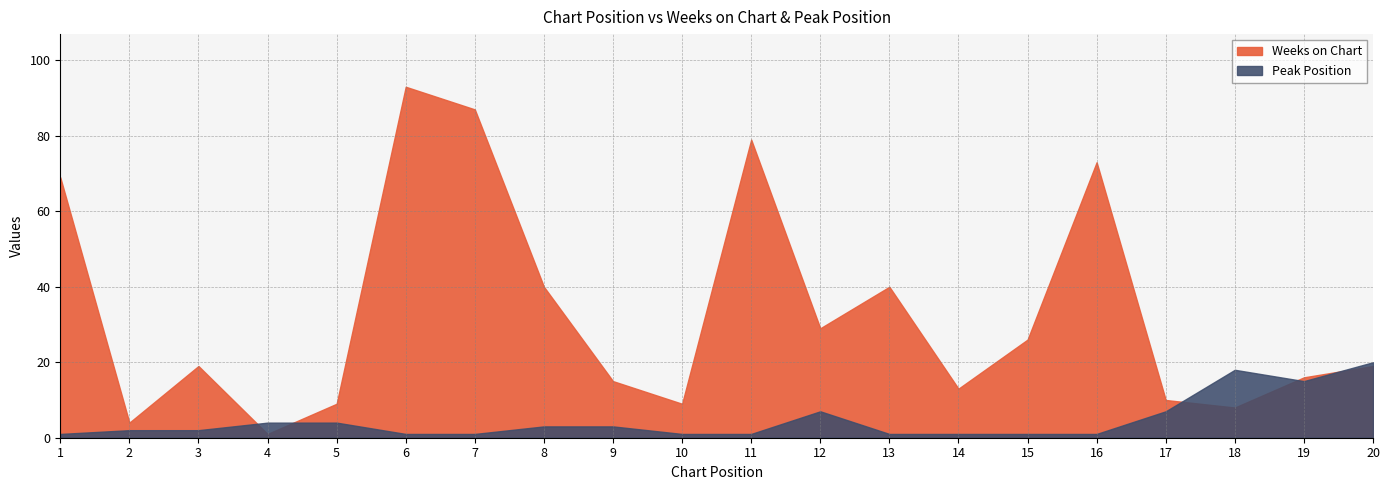

The value of Weeks on Chart at 1 is 93. True or false?

False